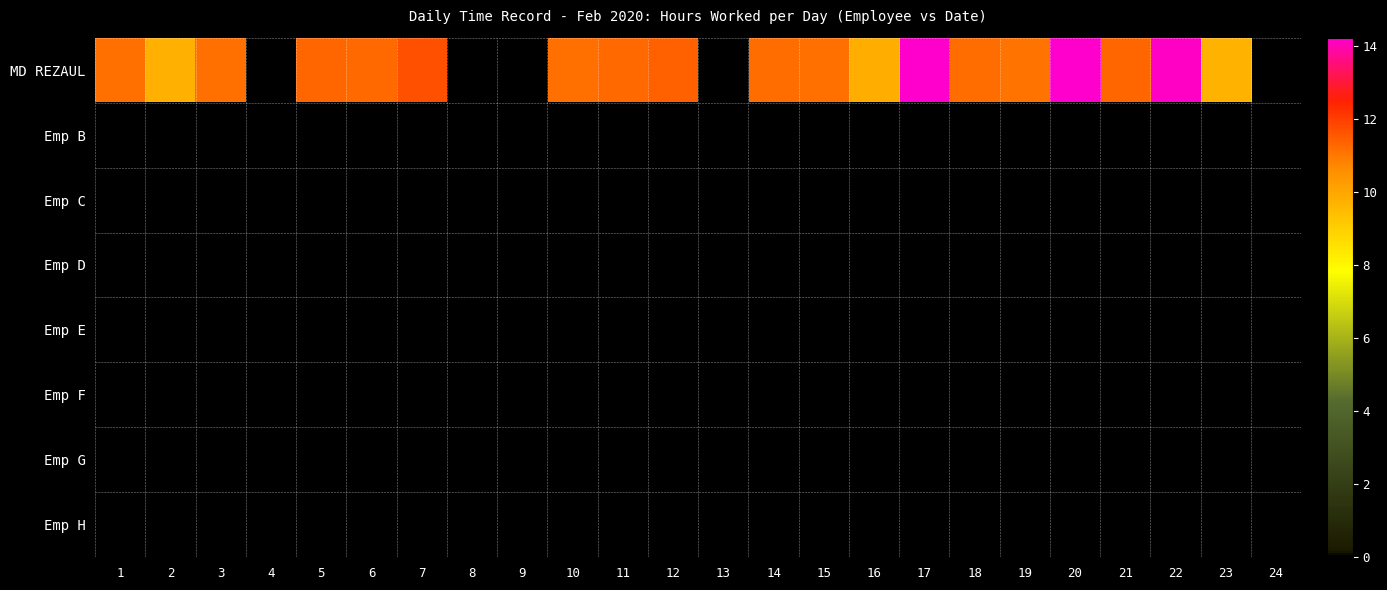

At which category is the sum across all series the highest?

17